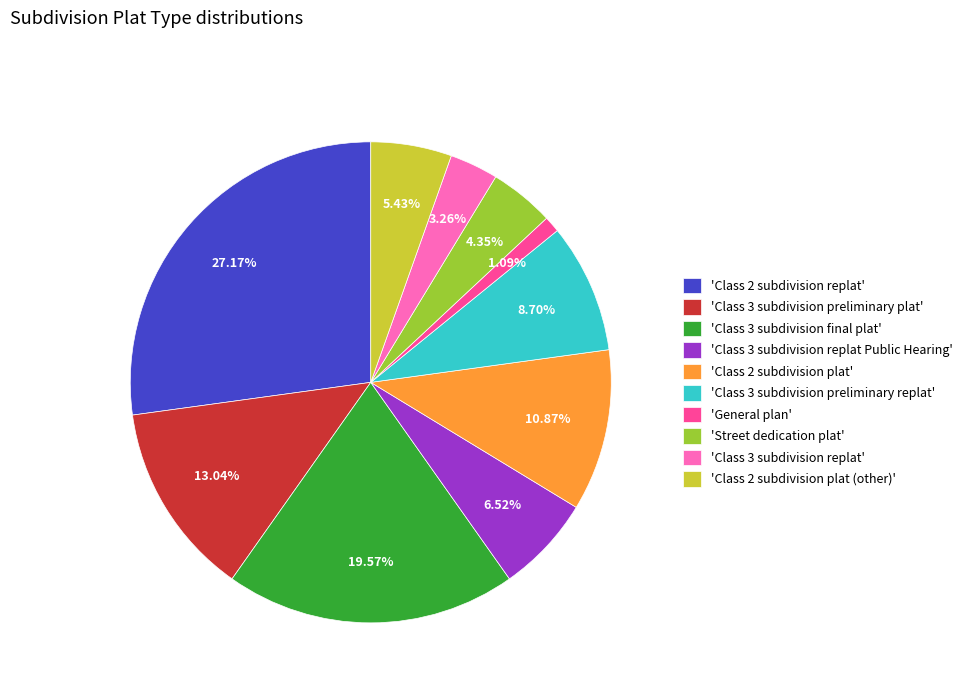

Rank the categories by value from lowest to highest.

'General plan', 'Class 3 subdivision replat', 'Street dedication plat', 'Class 2 subdivision plat (other)', 'Class 3 subdivision replat Public Hearing', 'Class 3 subdivision preliminary replat', 'Class 2 subdivision plat', 'Class 3 subdivision preliminary plat', 'Class 3 subdivision final plat', 'Class 2 subdivision replat'